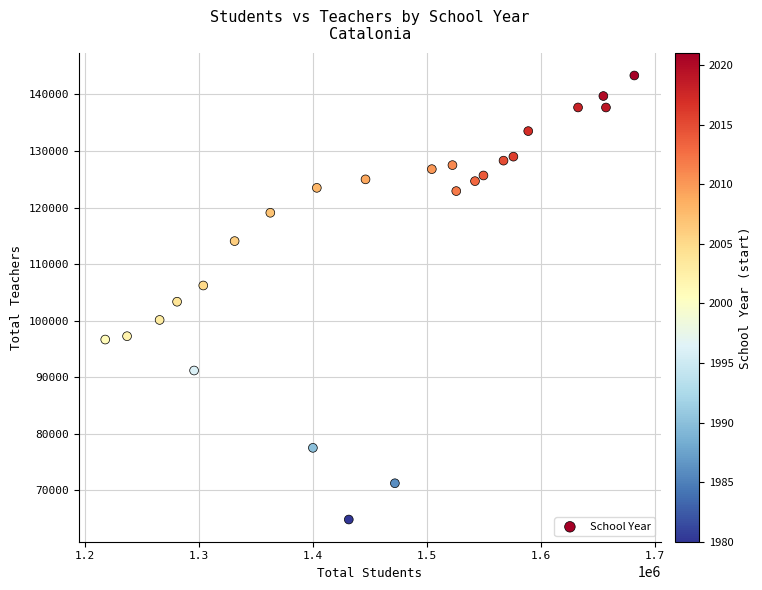

What is the range of X values (max minus min)?

464741